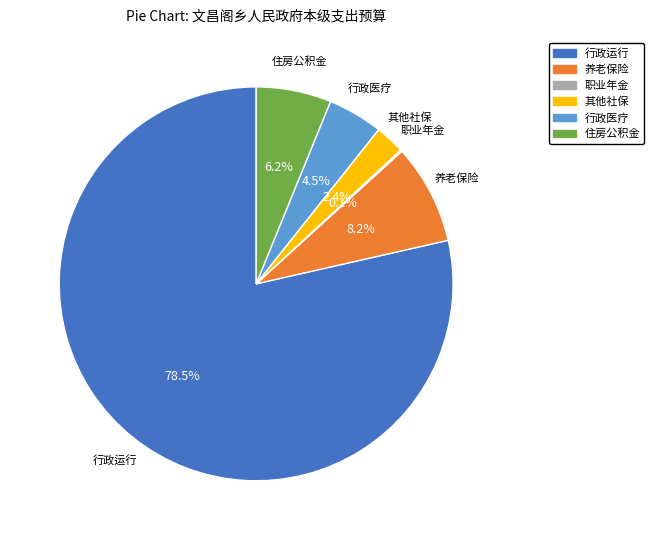

Is there a majority slice in this chart?

Yes